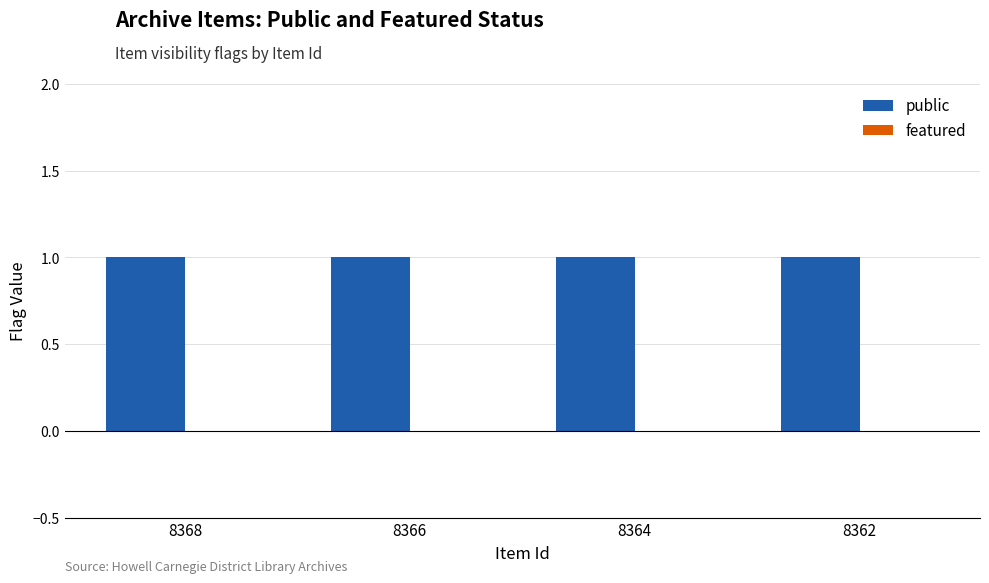

What is the sum of all public values?

4